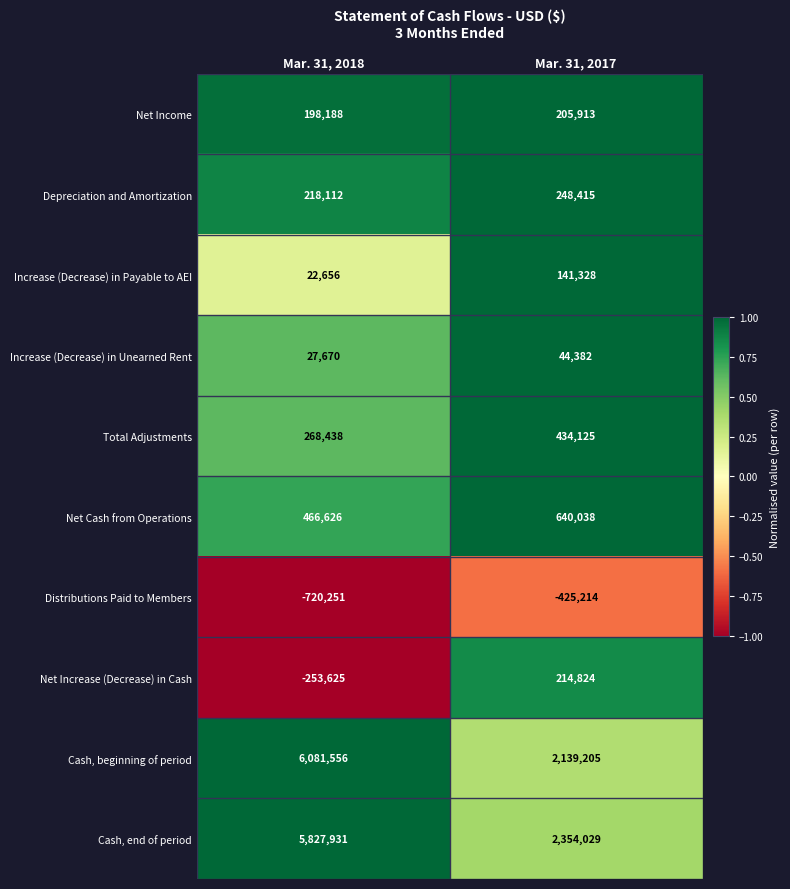

Which label corresponds to the smallest value in the chart?

Mar. 31, 2018